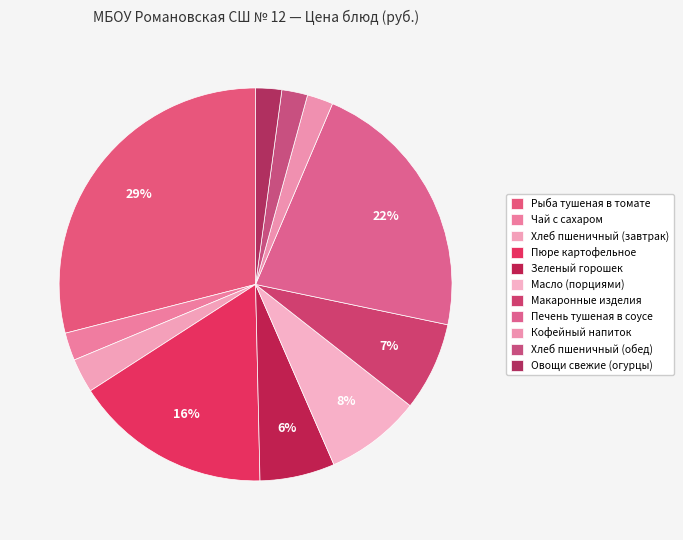

Which slice is the largest?

Рыба тушеная в томате